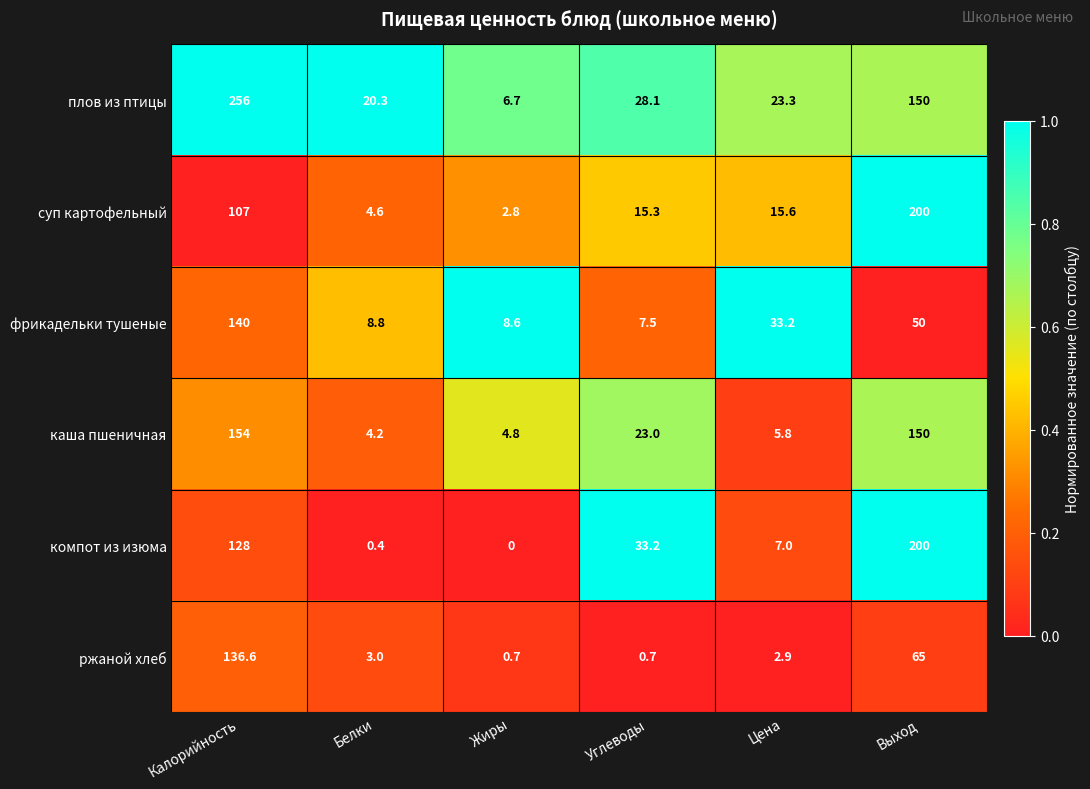

What is the difference between the highest and lowest values at Выход?

150.0